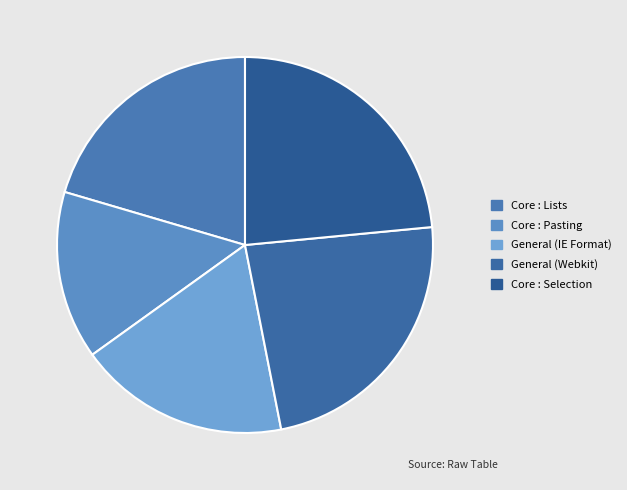

Is it true that Core : Lists is 20% of the pie?

True